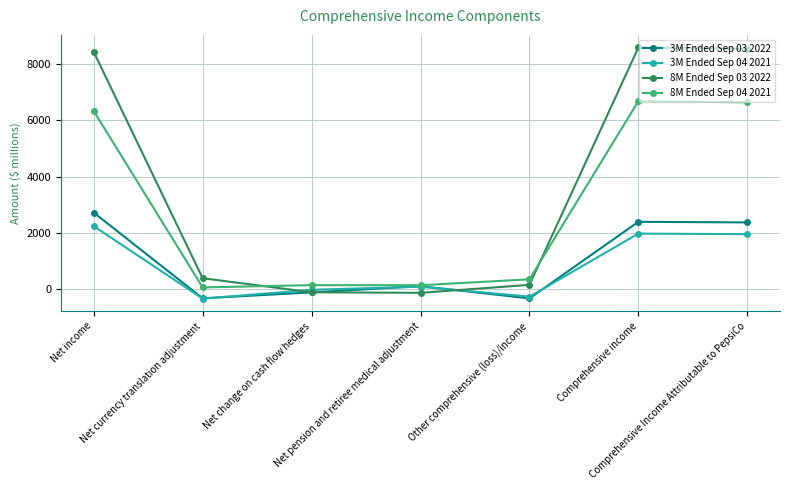

At Net income, list the series in order from largest to smallest.

8M Ended Sep 03 2022, 8M Ended Sep 04 2021, 3M Ended Sep 03 2022, 3M Ended Sep 04 2021